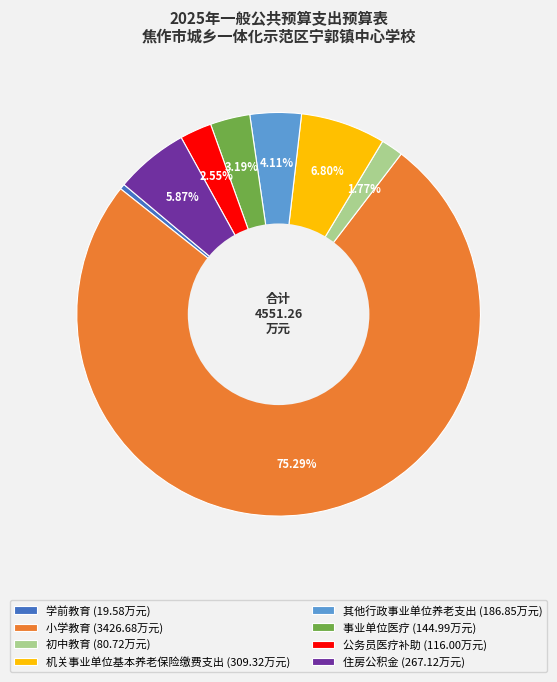

Rank the categories by value from lowest to highest.

学前教育, 初中教育, 公务员医疗补助, 事业单位医疗, 其他行政事业单位养老支出, 住房公积金, 机关事业单位基本养老保险缴费支出, 小学教育